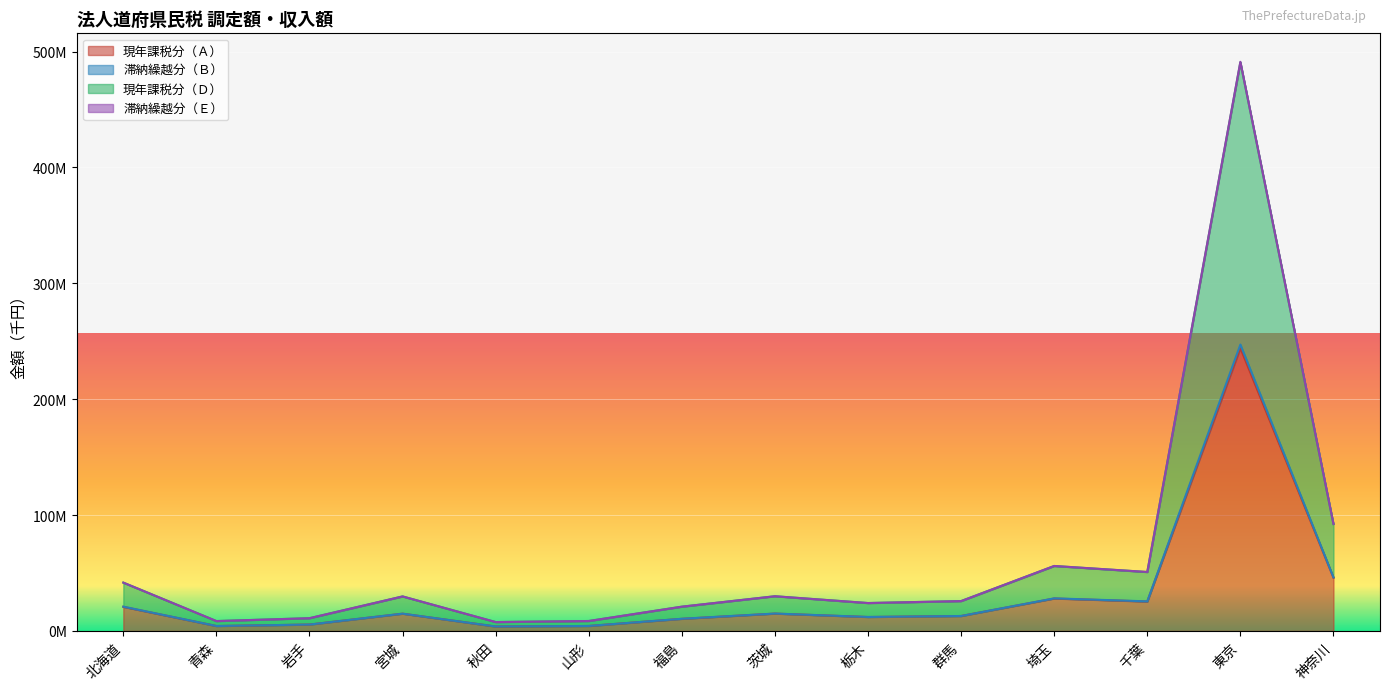

The value of 現年課税分（Ａ） at 宮城 is 14875044. True or false?

True